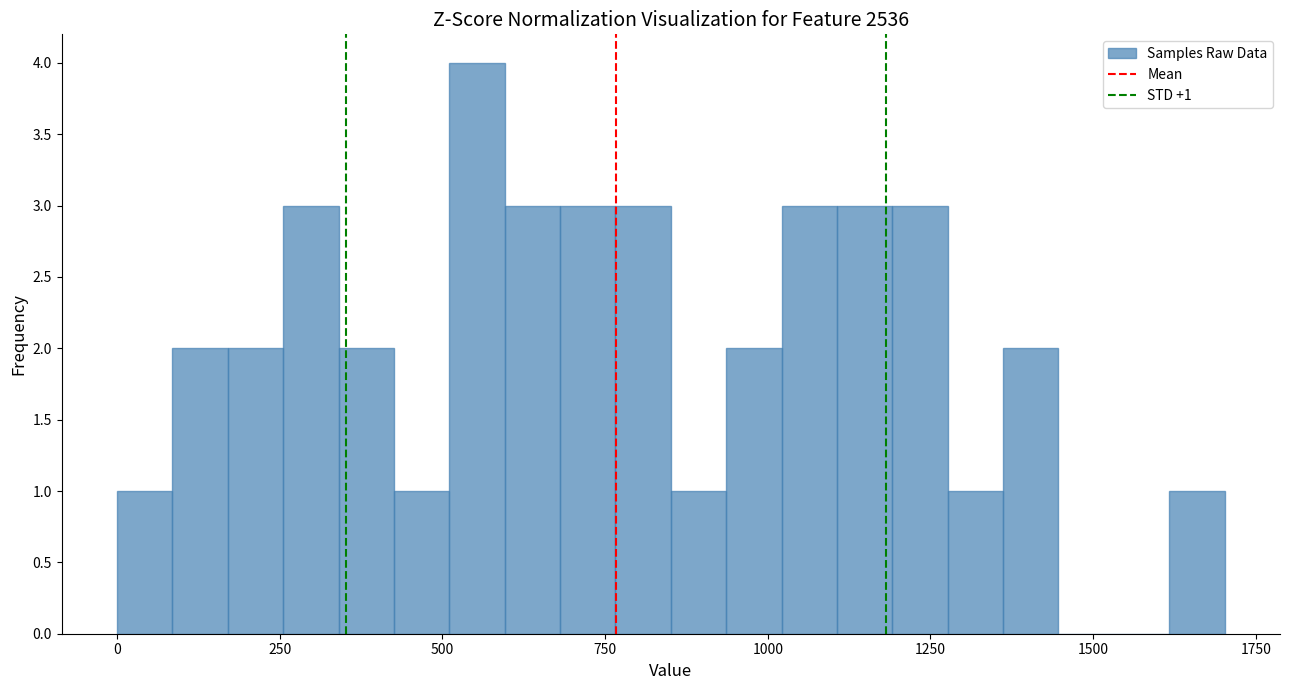

Read against the x-axis, roughly where is the centre of the tallest bar?

550